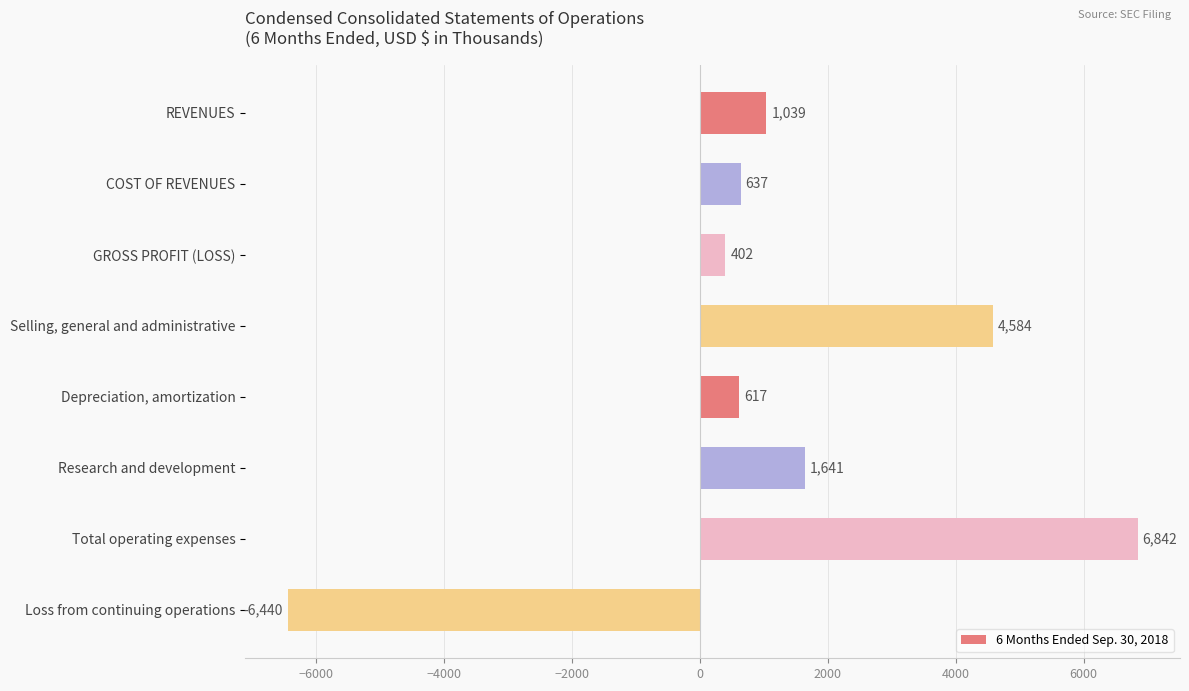

How many values are below 1039?

4